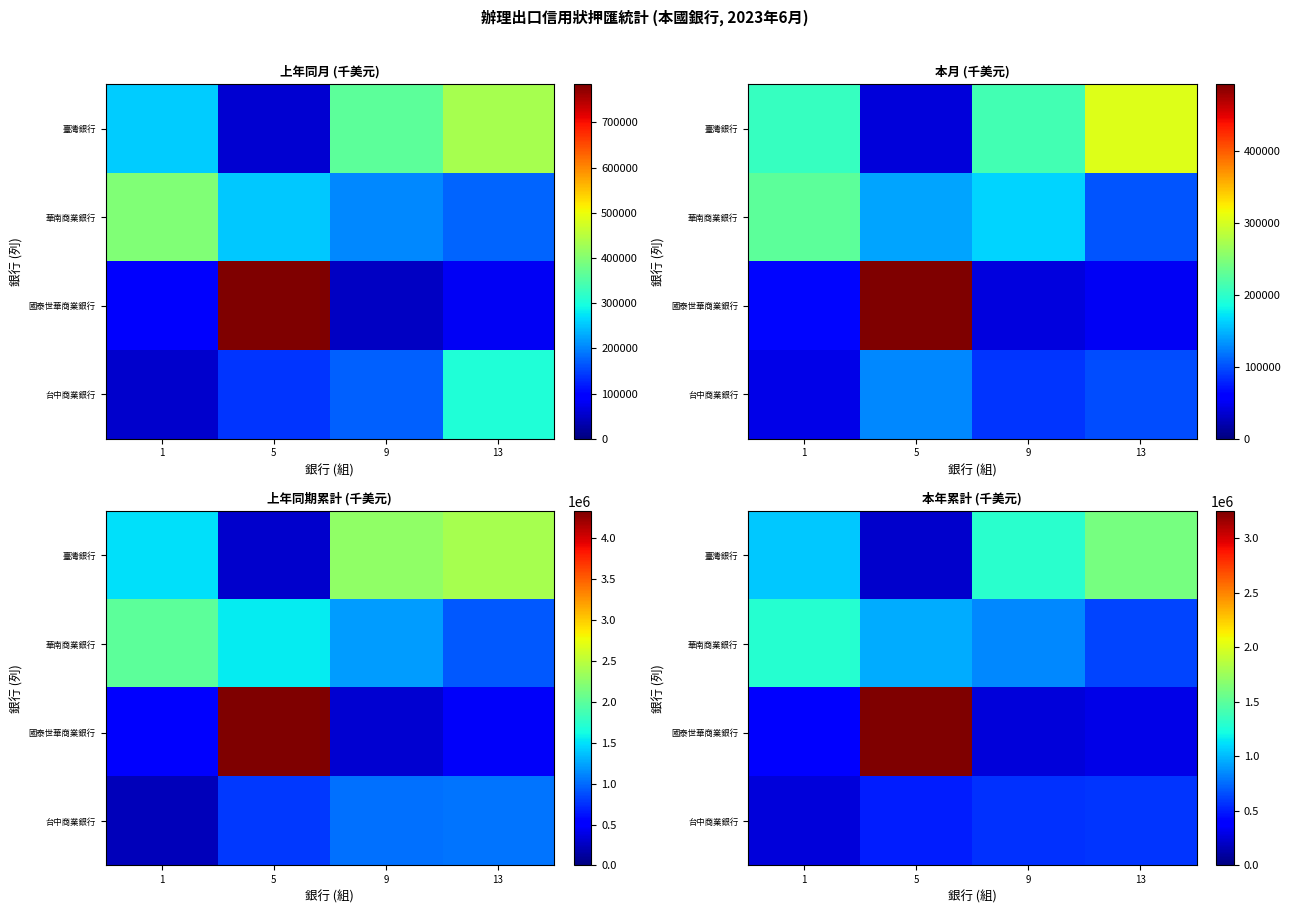

What is the sum of the 華南商業銀行 values at 1 and 5?

2248702